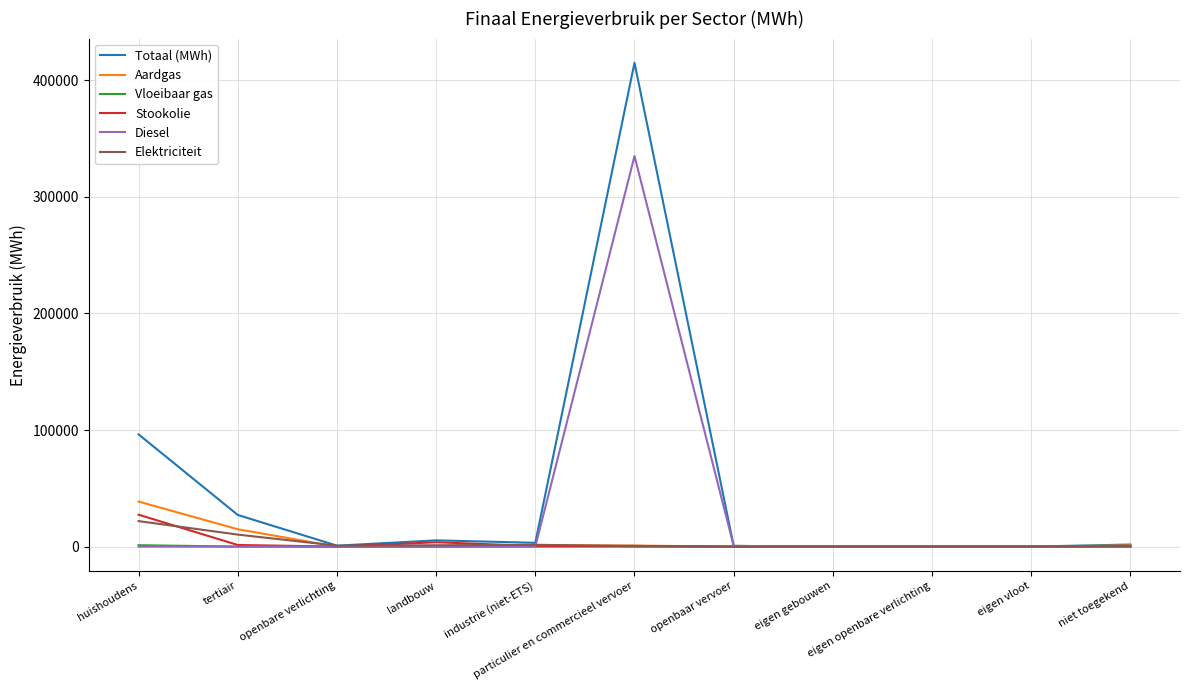

How many values in the Vloeibaar gas series exceed 0?

5